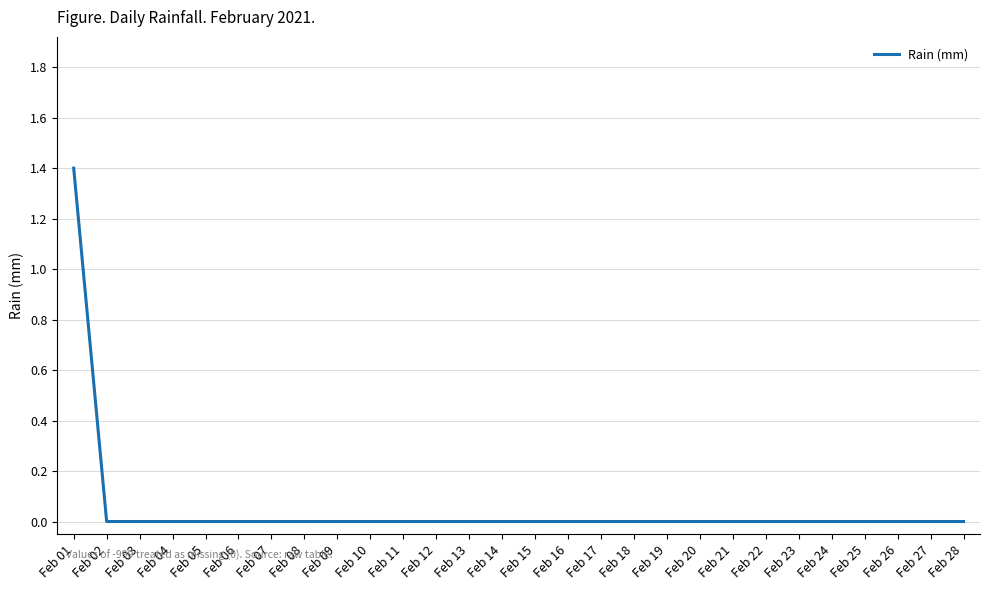

Which label corresponds to the largest value in the chart?

Feb 01